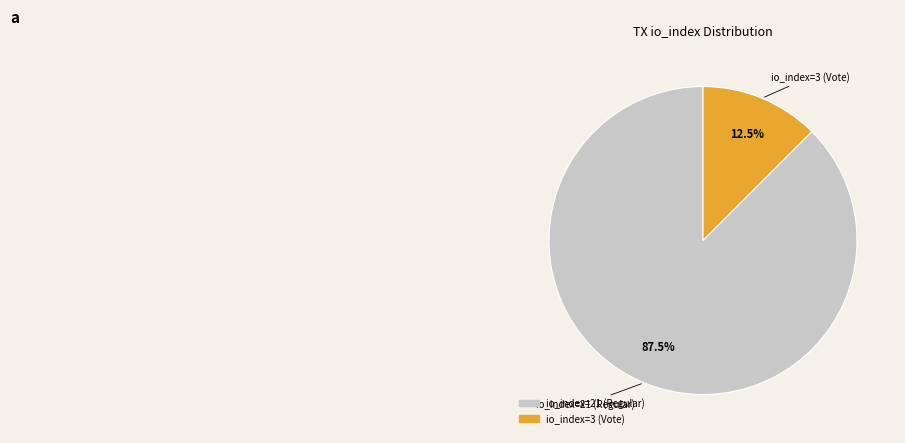

Is there a majority slice in this chart?

Yes